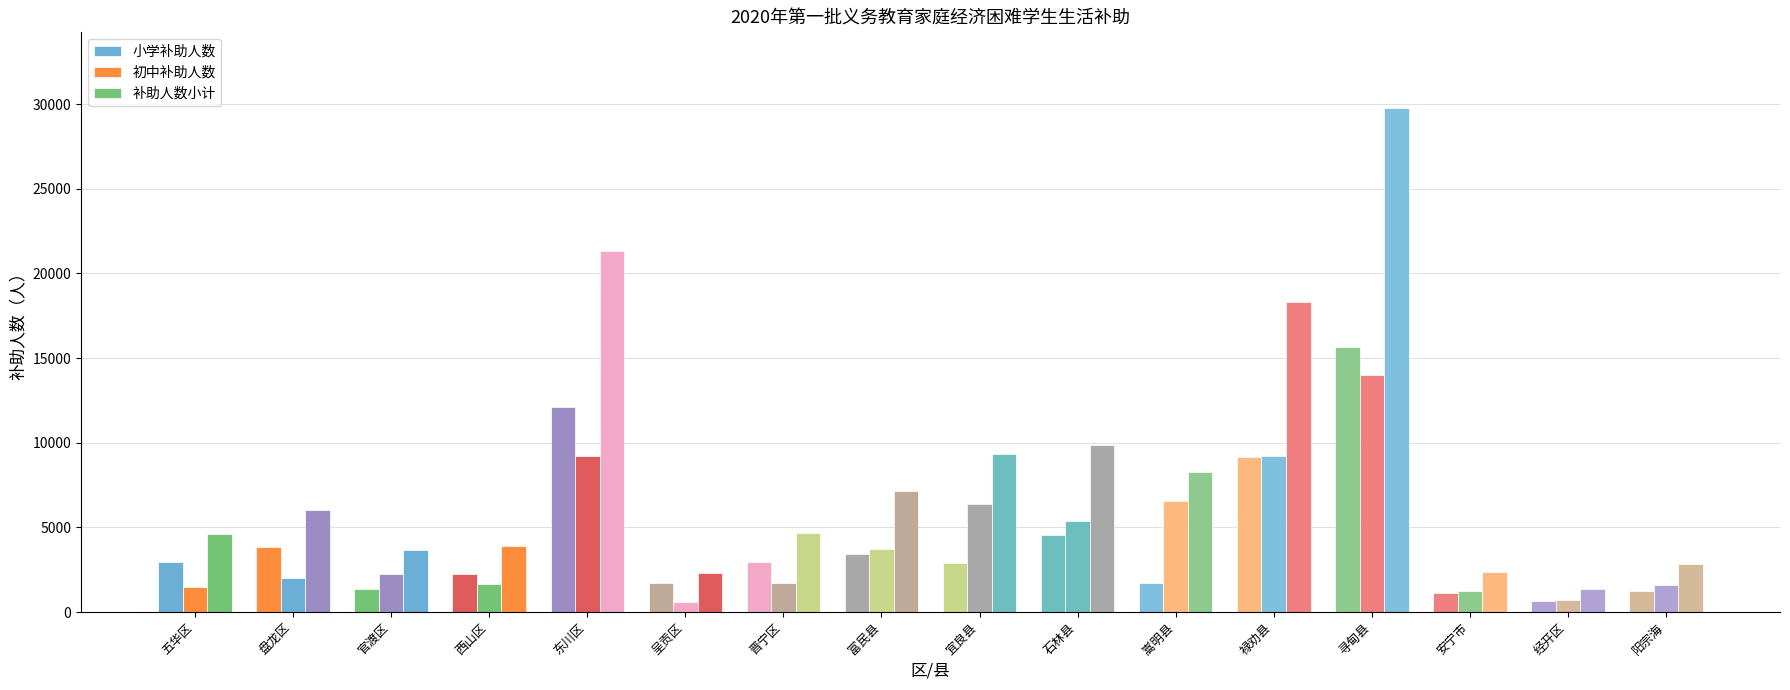

The value of 小学补助人数 at 西山区 is 3240. True or false?

False